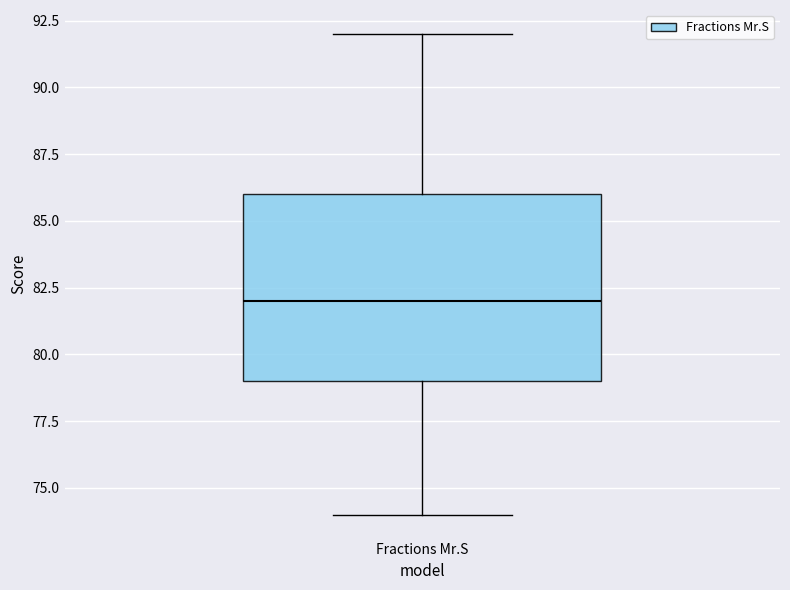

Where does the upper whisker of the box for Fractions Mr.S end on the y-axis? The values are not printed on the chart, so give them approximately, as read against the axis.

92